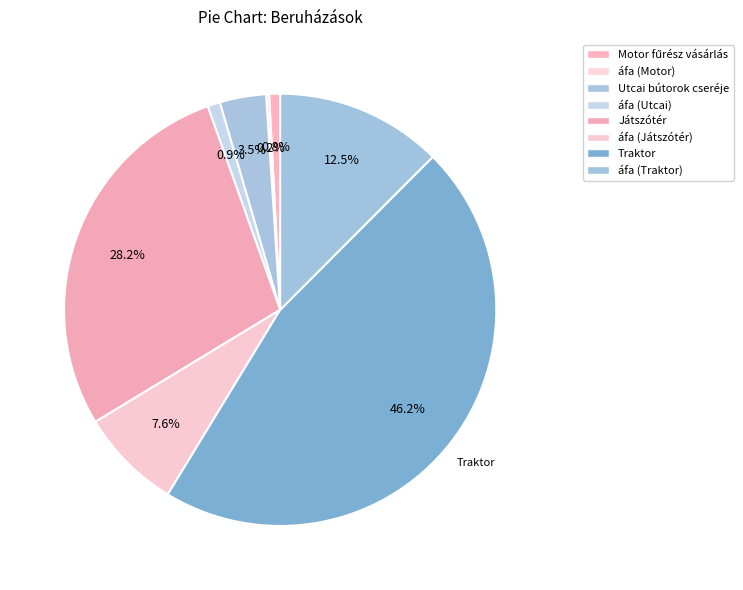

Does áfa (Motor) represent more than half of the total?

No